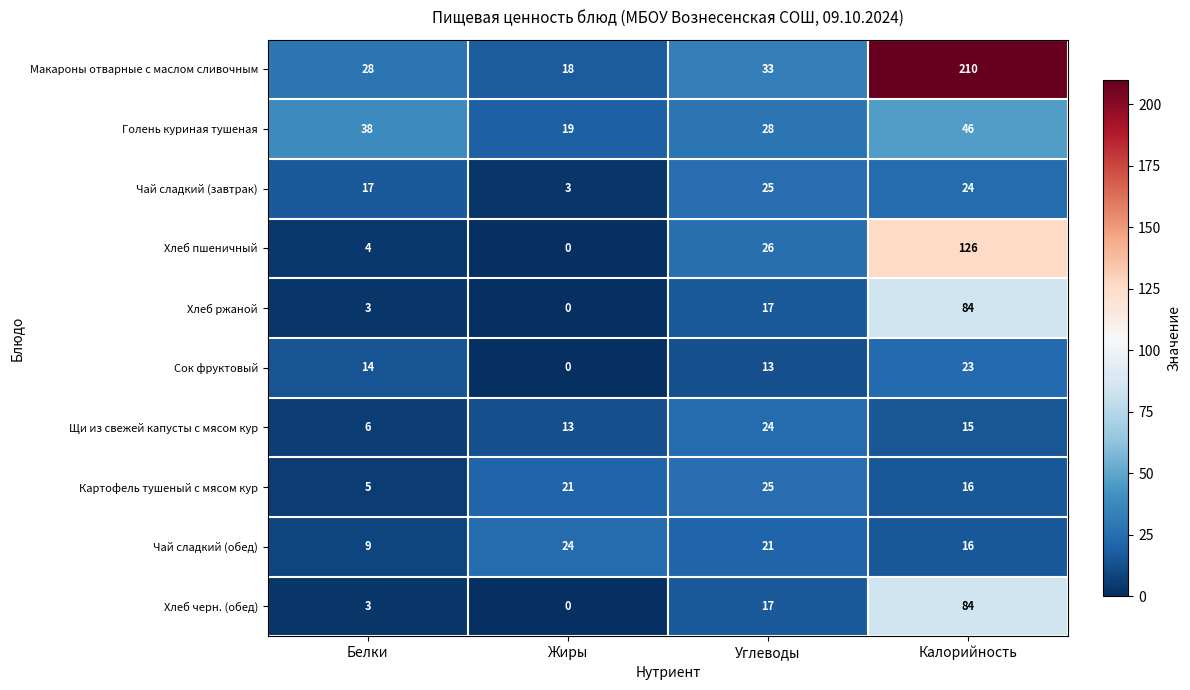

What is the spread (max minus min) of values at Углеводы?

20